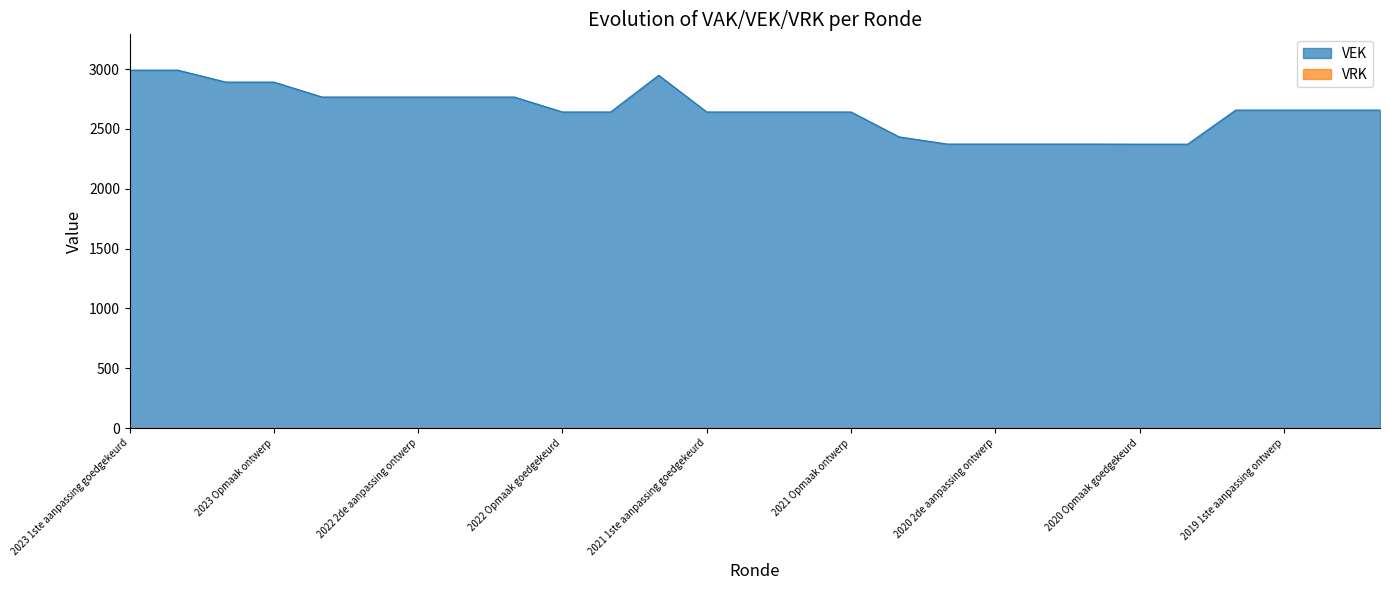

Approximately how many times larger is the value at 2023 1ste aanpassing ontwerp compared to 2023 1ste aanpassing goedgekeurd?

1.0